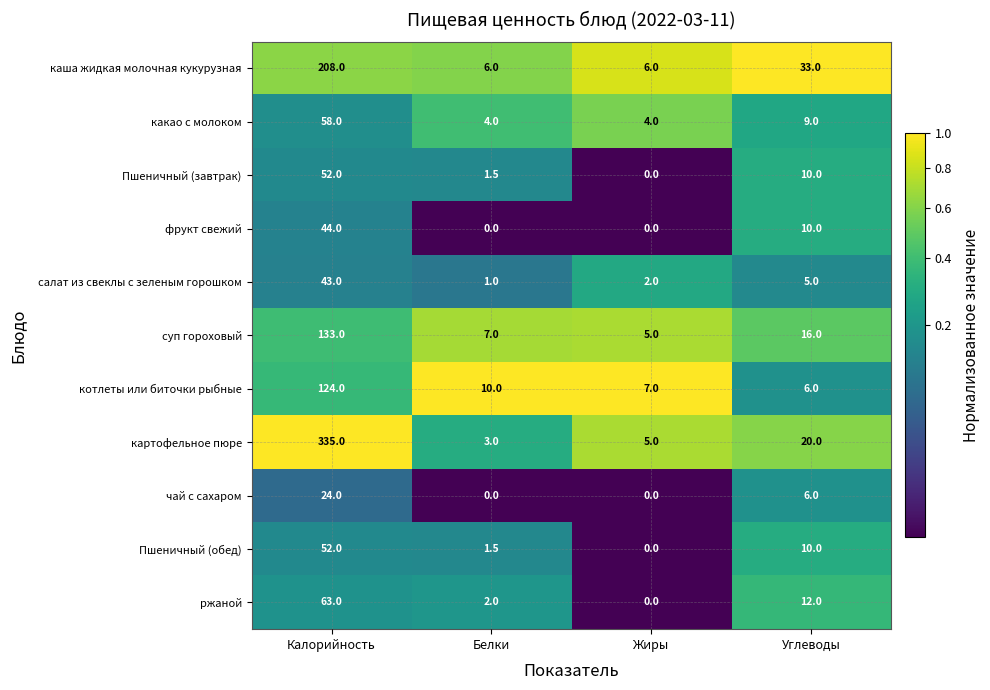

What is the difference between the highest and lowest values at Калорийность?

311.0